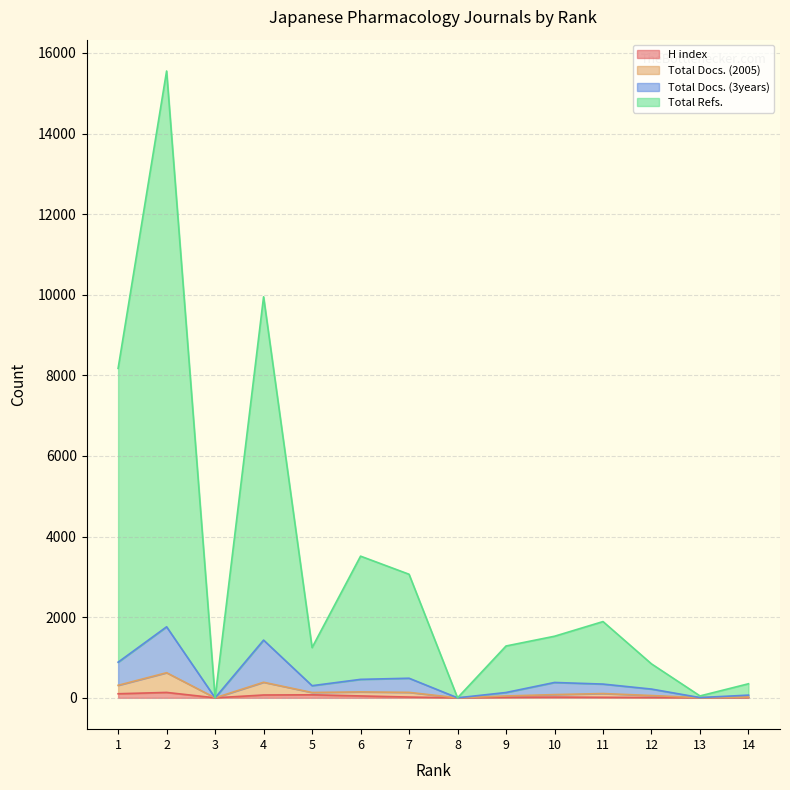

How many data points does each series have?

14